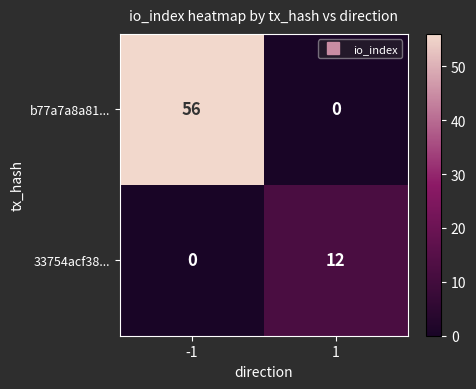

At -1, list the series in order from largest to smallest.

b77a7a8a81..., 33754acf38...